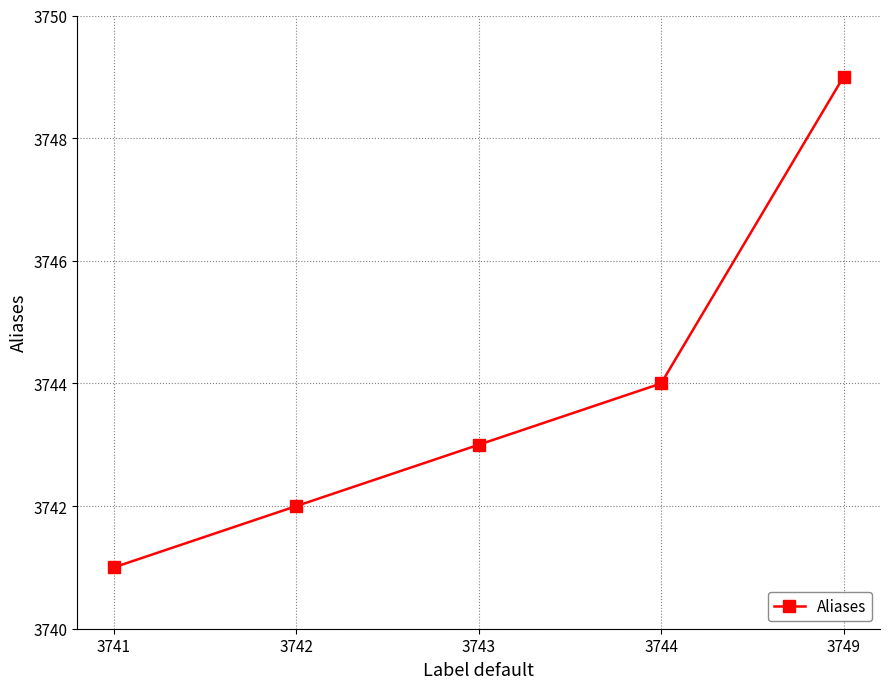

What is the sum of all values?

18719